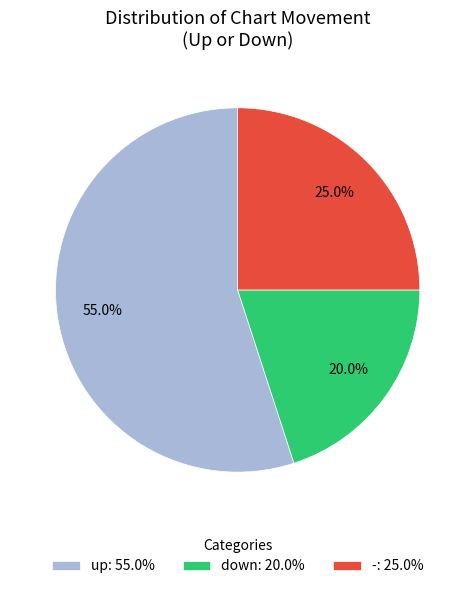

Combined, do up and down account for over 50%?

Yes